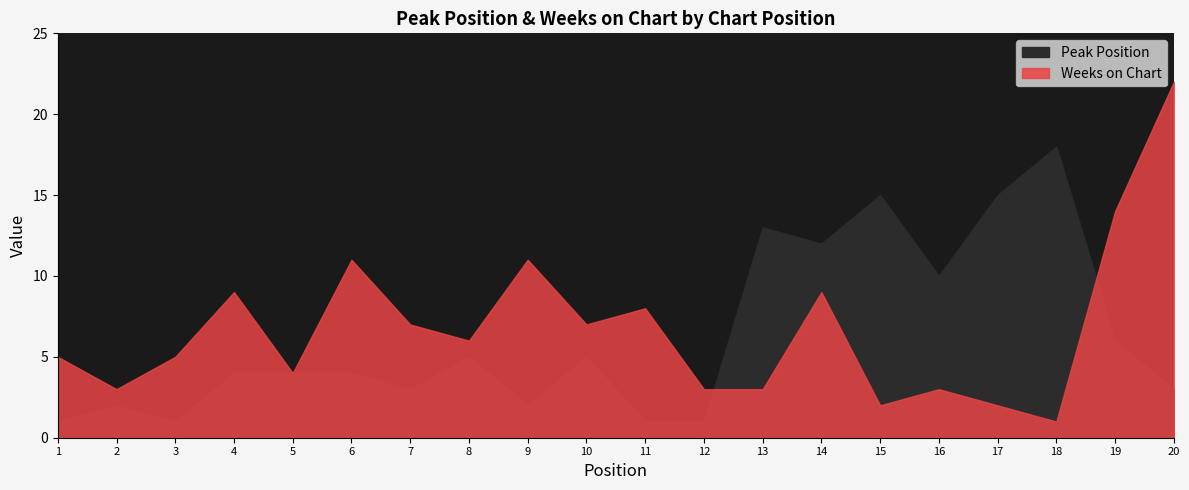

What is the spread (max minus min) of values at 20?

19